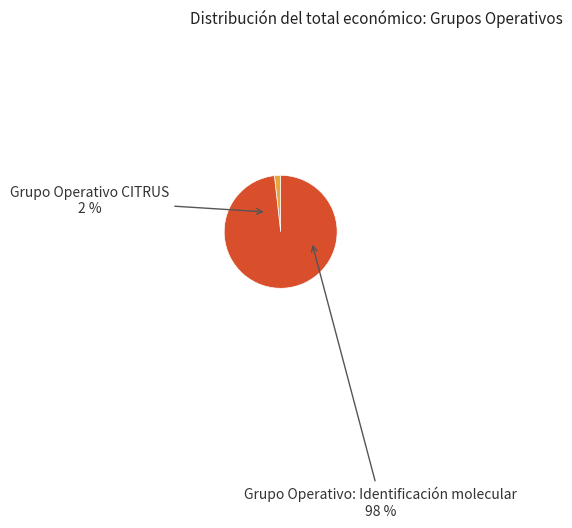

Rank the categories by value from highest to lowest.

Grupo Operativo: Identificación molecular, Grupo Operativo CITRUS